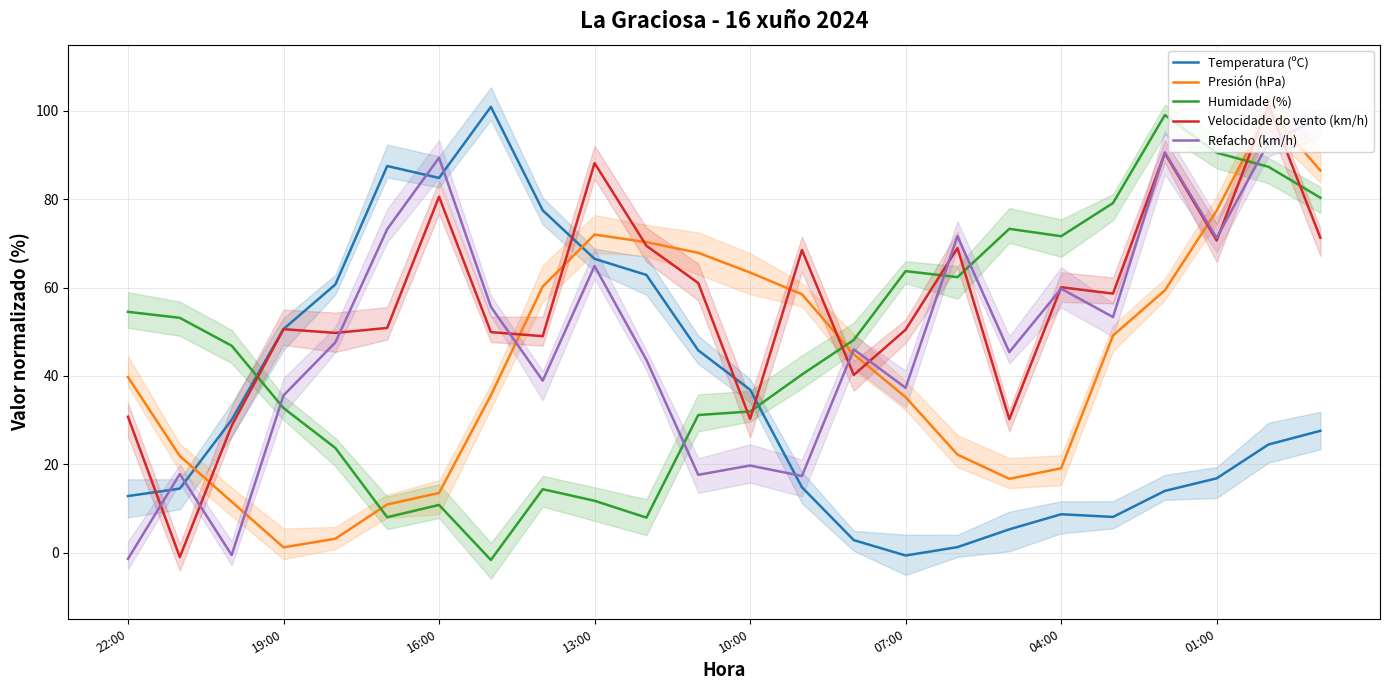

How many data points in Humidade (%) are less than 48?

12